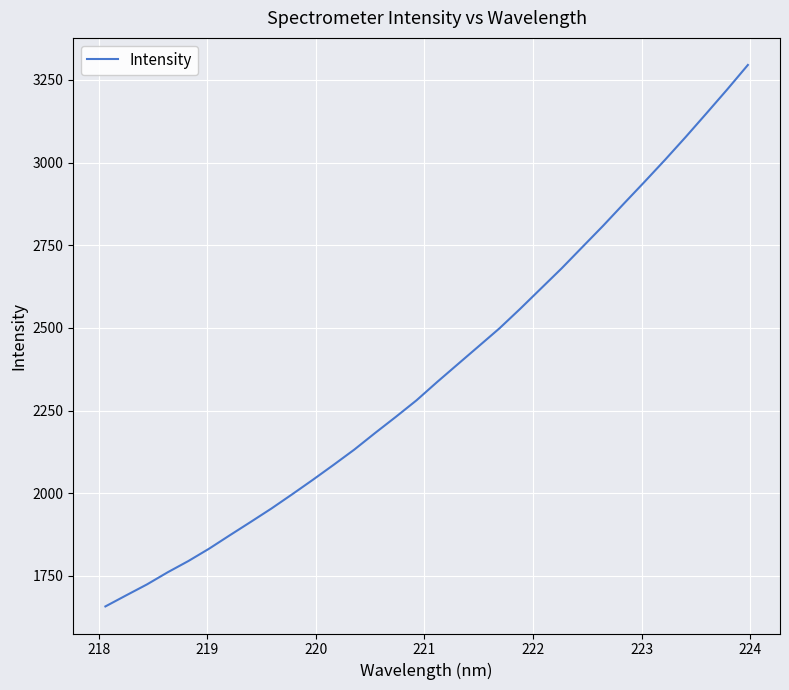

What is the smallest value displayed?

1657.7